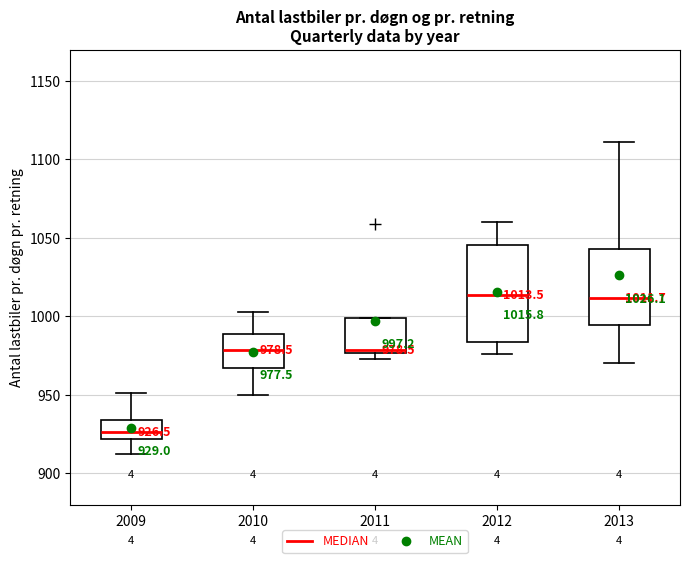

Comparing the boxes themselves (not the whiskers), which one is the tallest?

2012